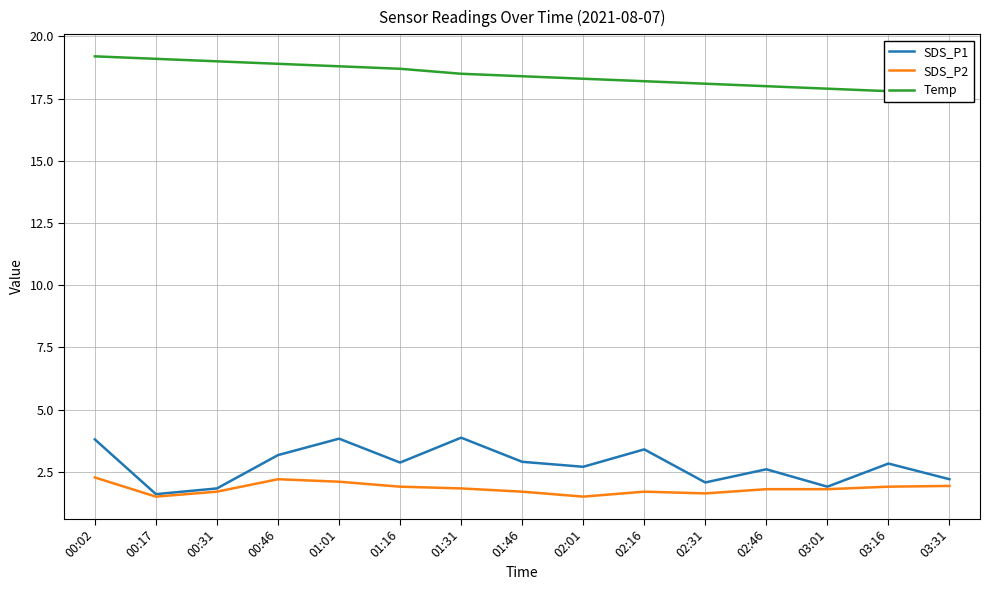

How many values in the Temp series are below 18?

3